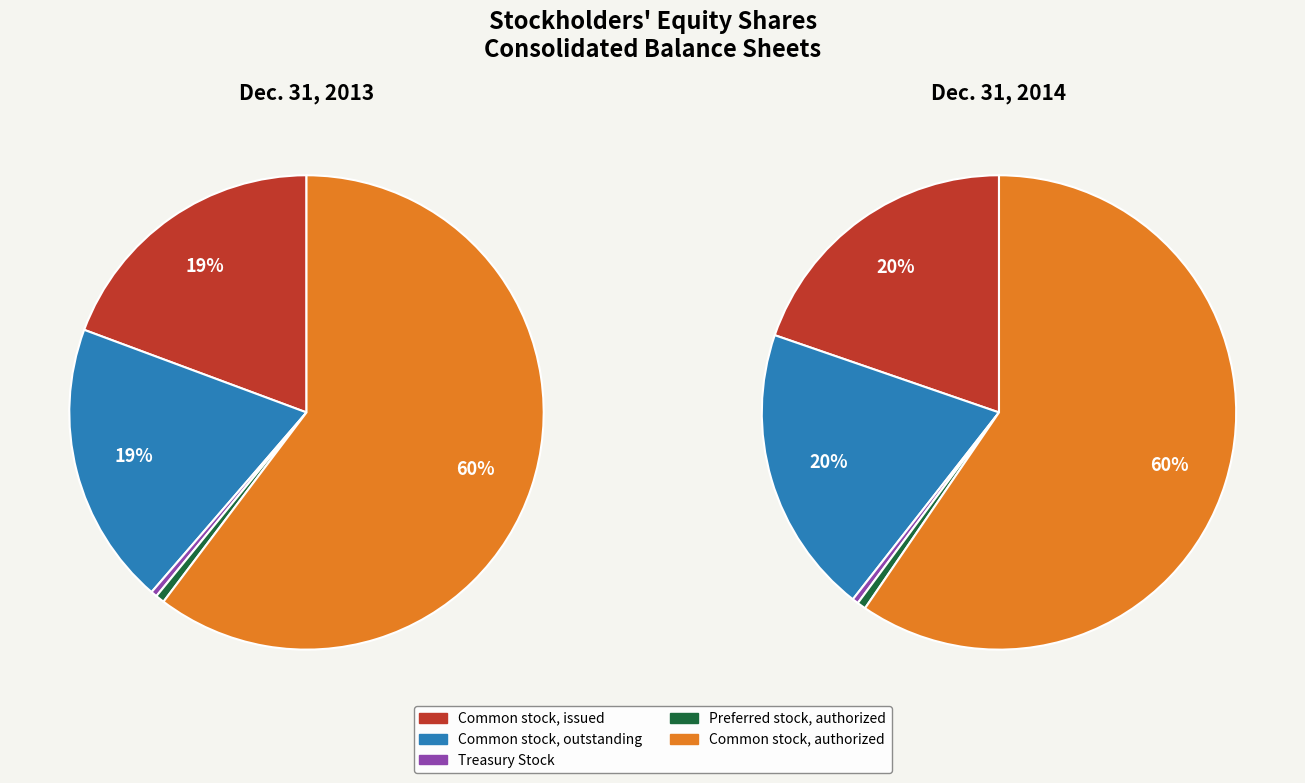

How many segments does this pie chart have?

5